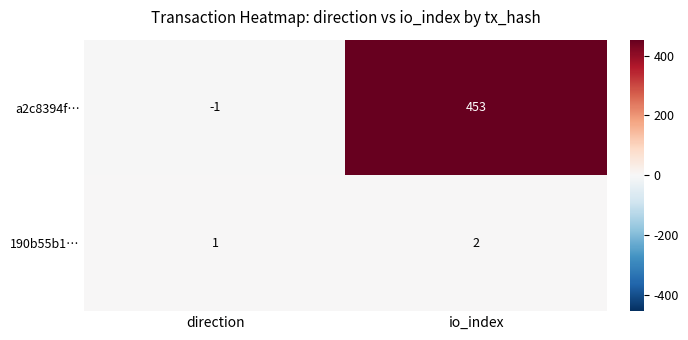

What is the sum of all 190b55b1… values?

3